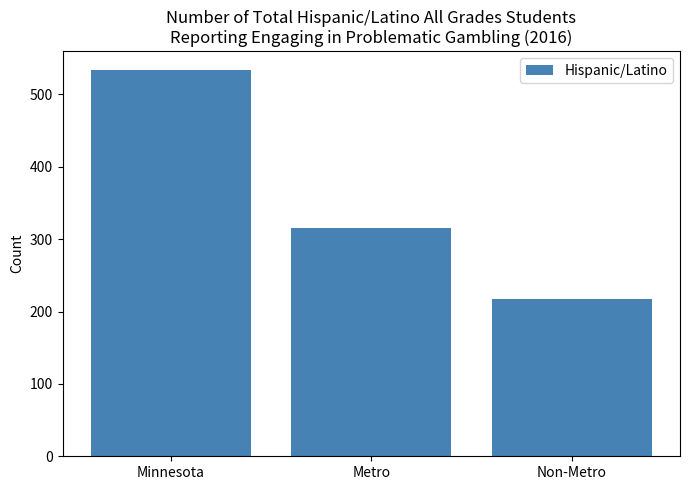

Does the chart contain stacked bars?

No